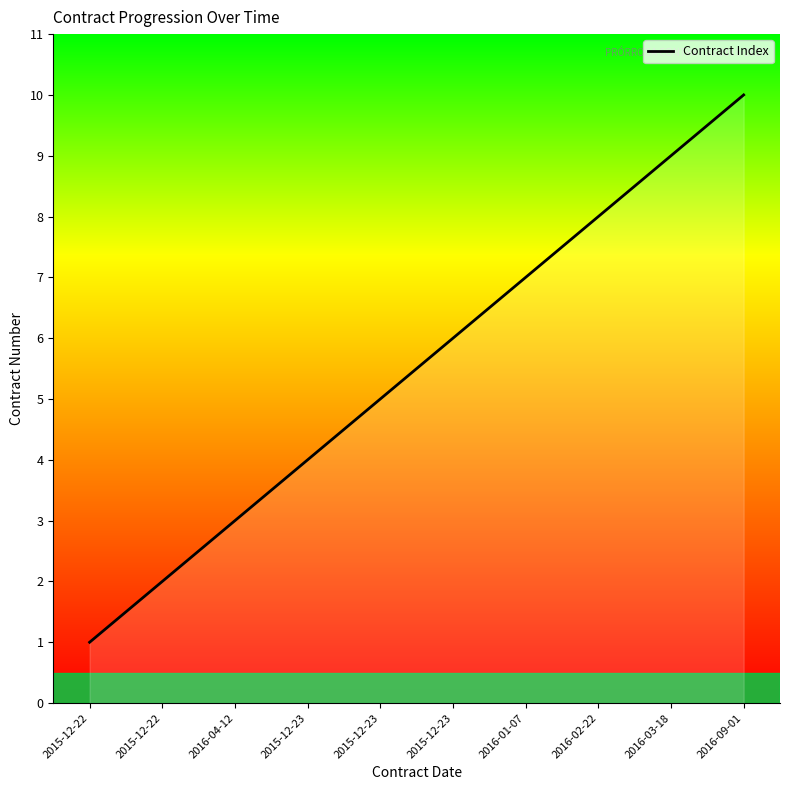

Where does the data first go above 6?

2016-01-07